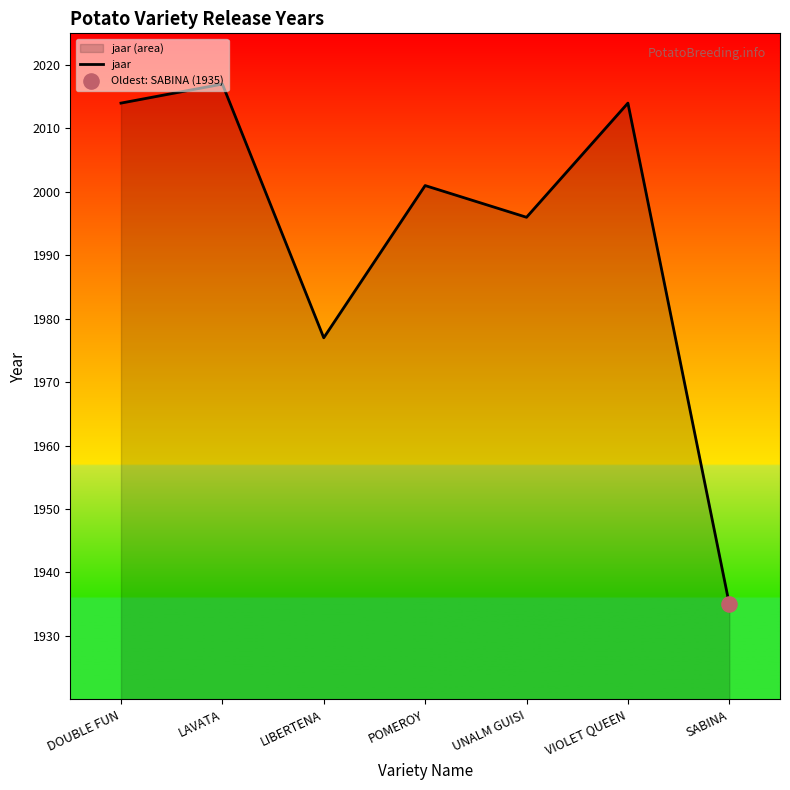

What is the change in value from LIBERTENA to SABINA?

-42